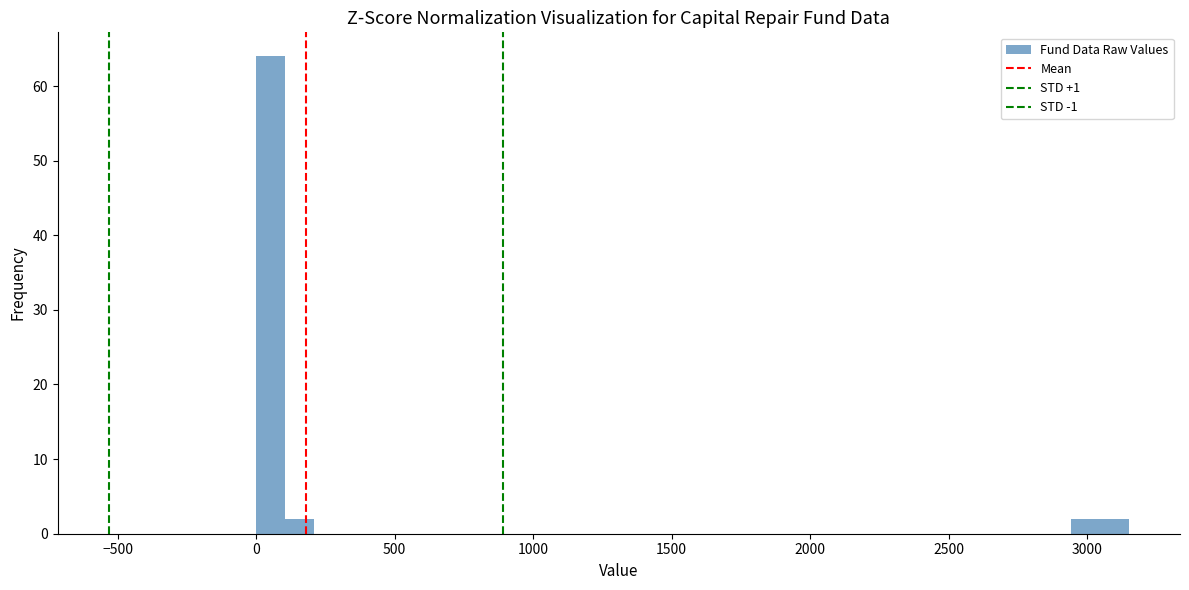

Read against the x-axis, roughly where is the centre of the tallest bar?

50